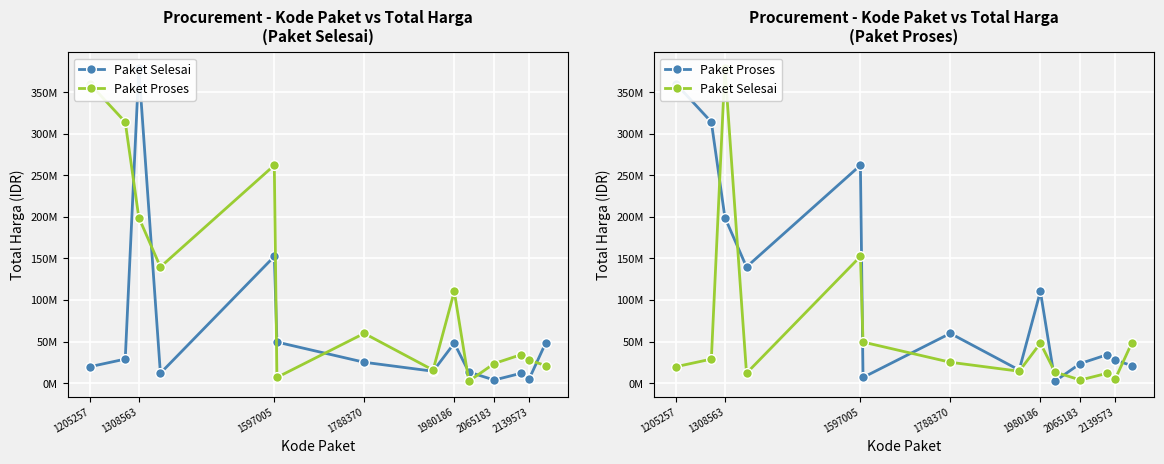

List the series in order of their peak value, highest first.

Paket Selesai, Paket Proses